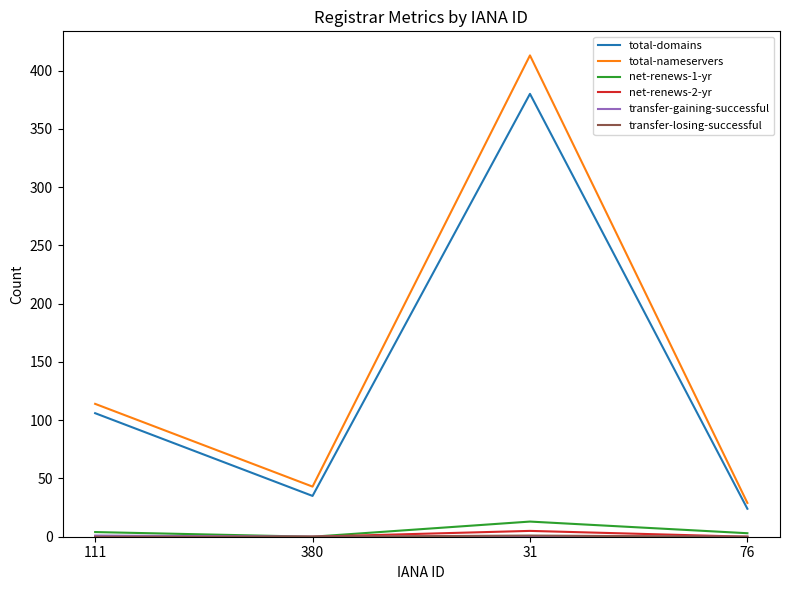

The total-domains series shows 578 at 31. True or false?

False